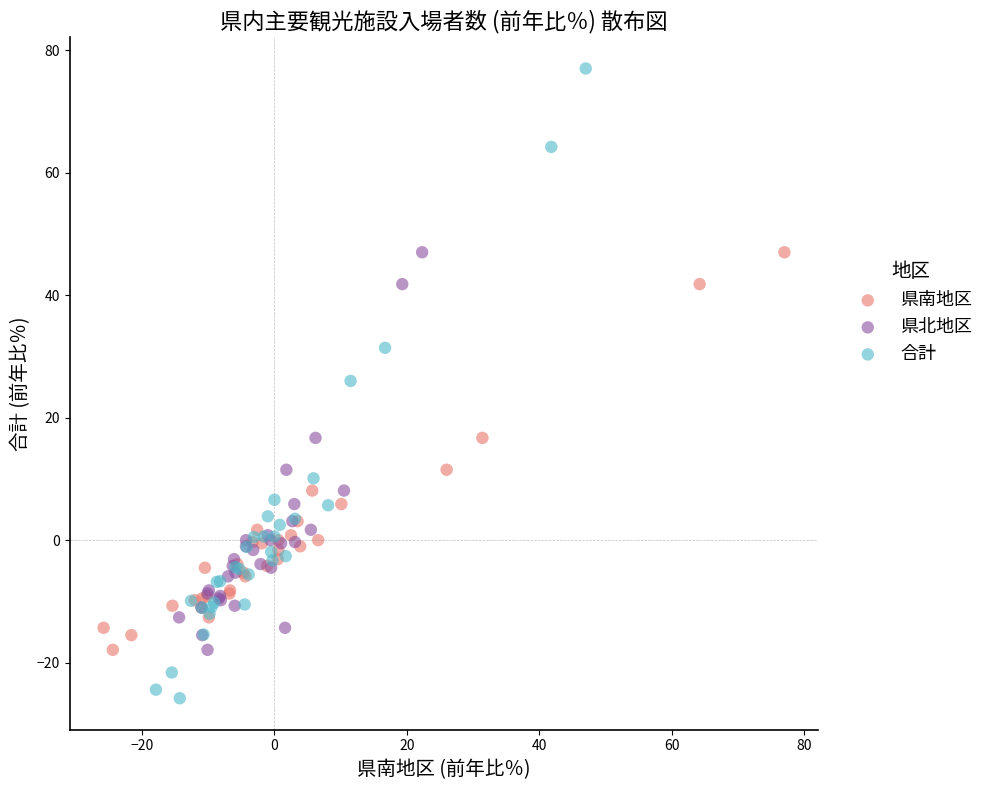

Which series reaches the maximum Y coordinate?

合計